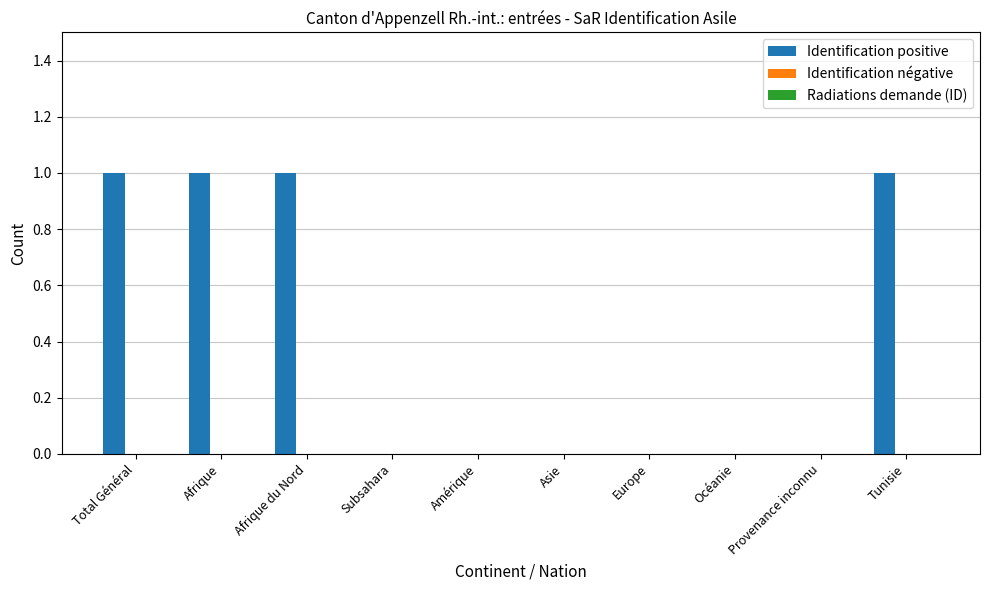

Approximately how many times larger is the value at Afrique compared to Total Général?

1.0